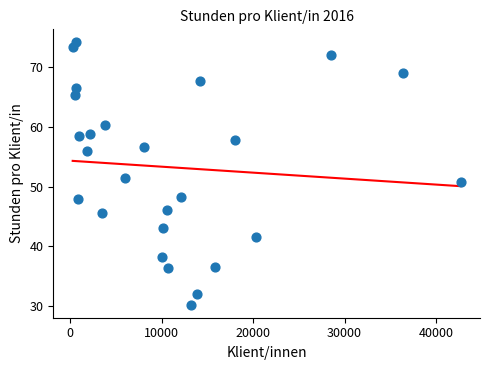

What is the range of X values (max minus min)?

42420.0